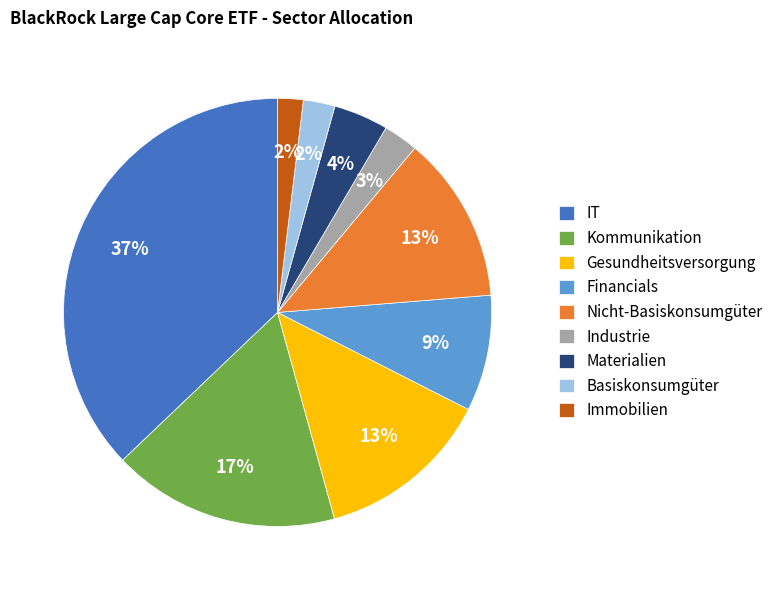

To the nearest percent, what portion does Materialien represent?

4%